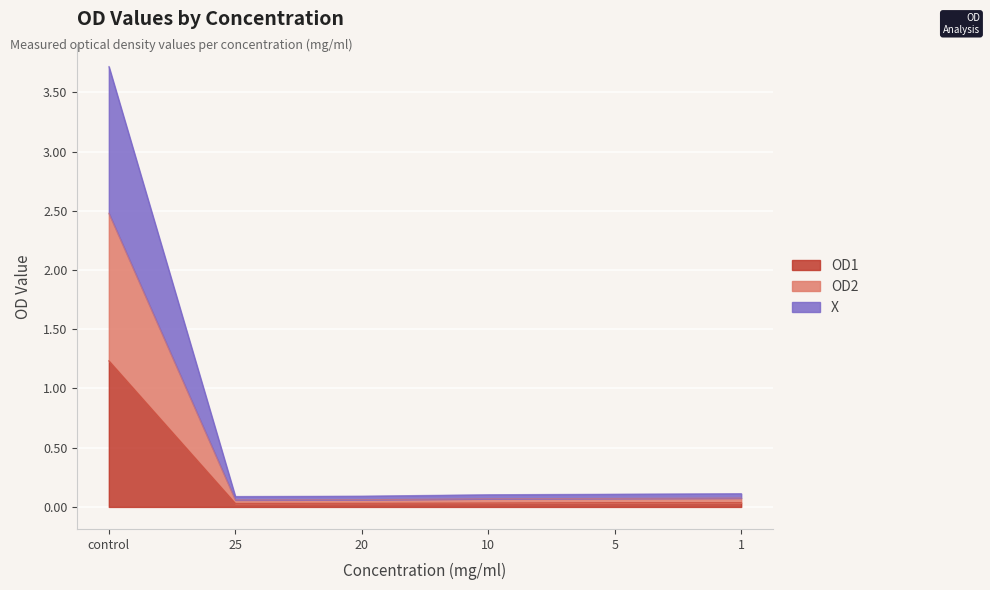

True or false: OD1 has a value of 1.2 at control.

True